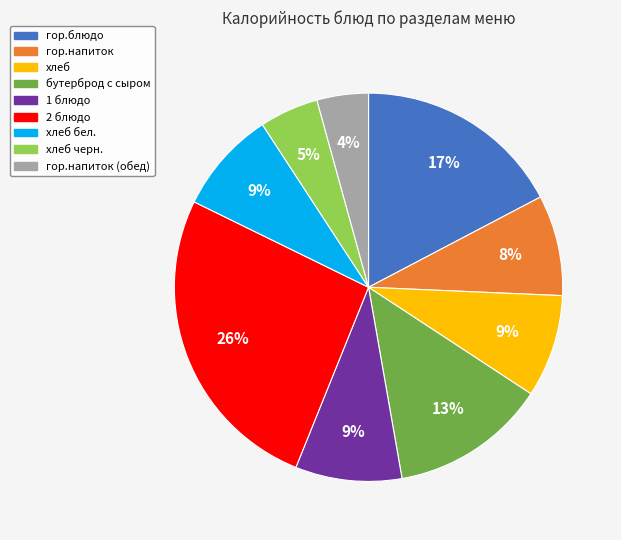

How many slices are in this pie chart?

9